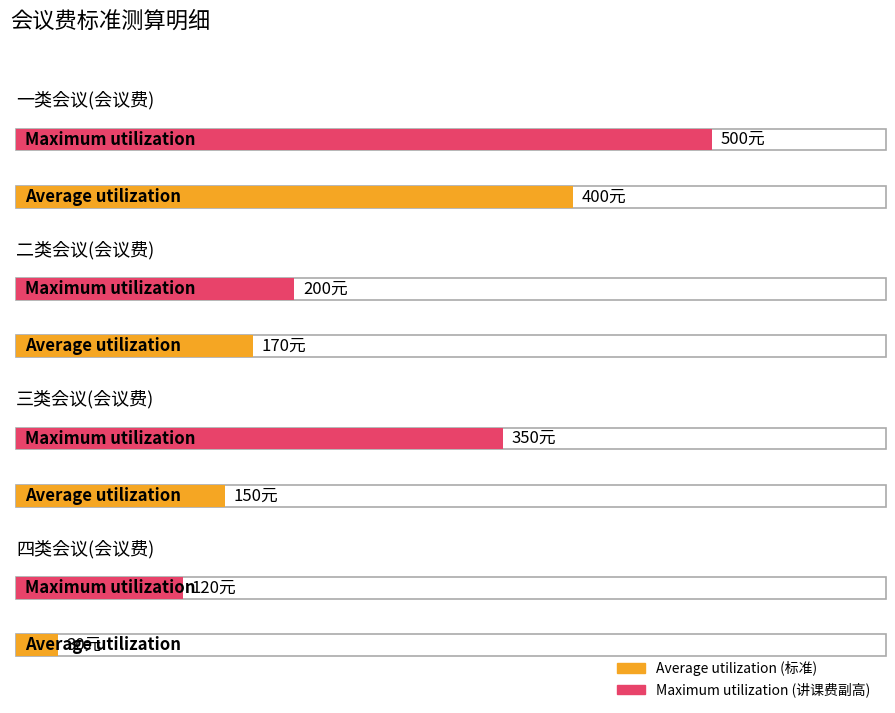

Where does the Average utilization series first go above 170?

一类会议(会议费)